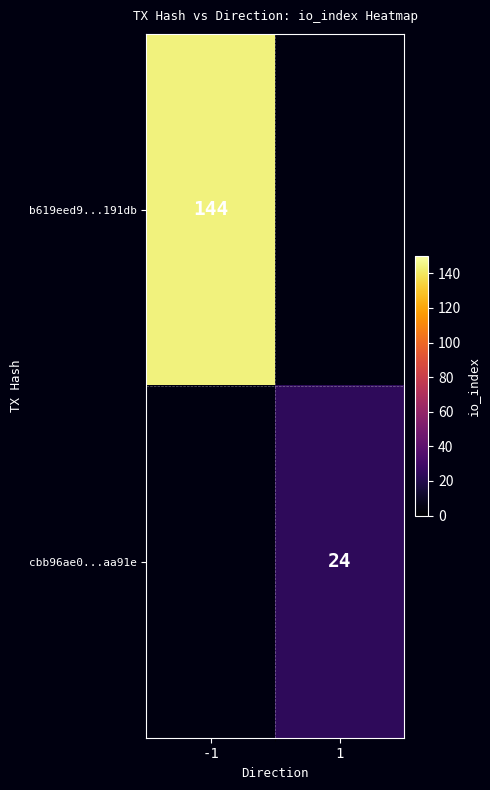

Count the number of categories in the chart.

2